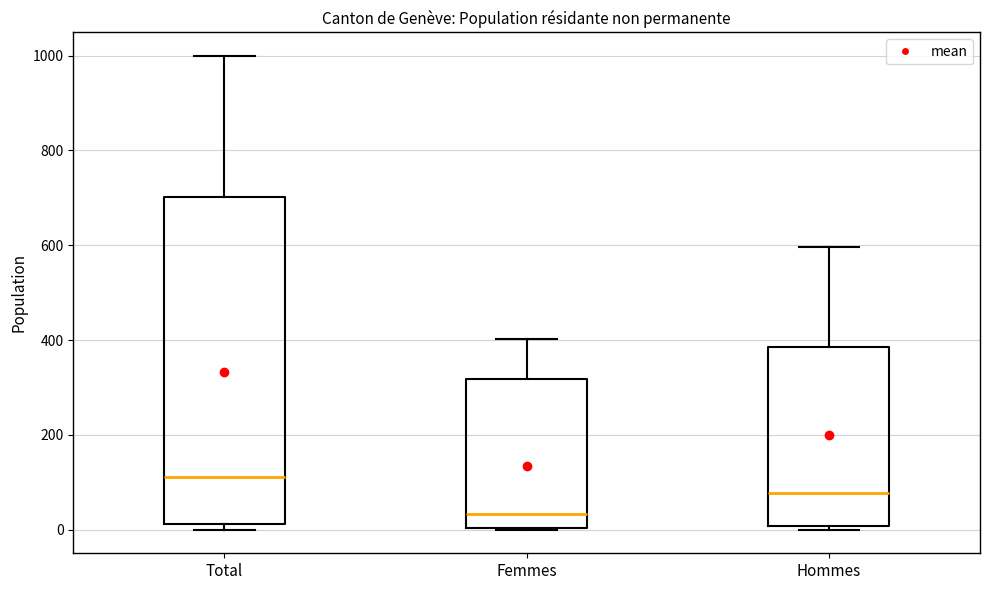

Reading left to right, transcribe this box plot: for each box, give where its median line is, the range the box spans, and where its two whiskers end, as read against the y-axis. The values are not printed on the chart, so give them approximately, as read against the axis.

Total: median 120, box 20 to 700, whiskers 0 to 1000
Femmes: median 40, box 0 to 320, whiskers 0 to 400
Hommes: median 80, box 0 to 380, whiskers 0 (just below the box's lower edge) to 600